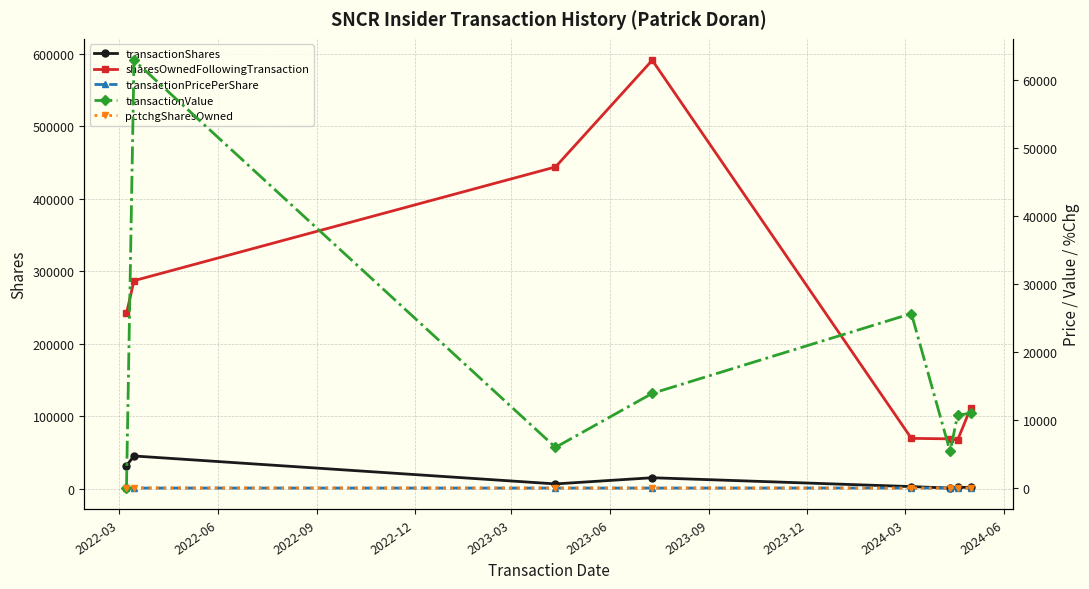

True or false: transactionShares has more than 1 points higher than both neighbors.

True